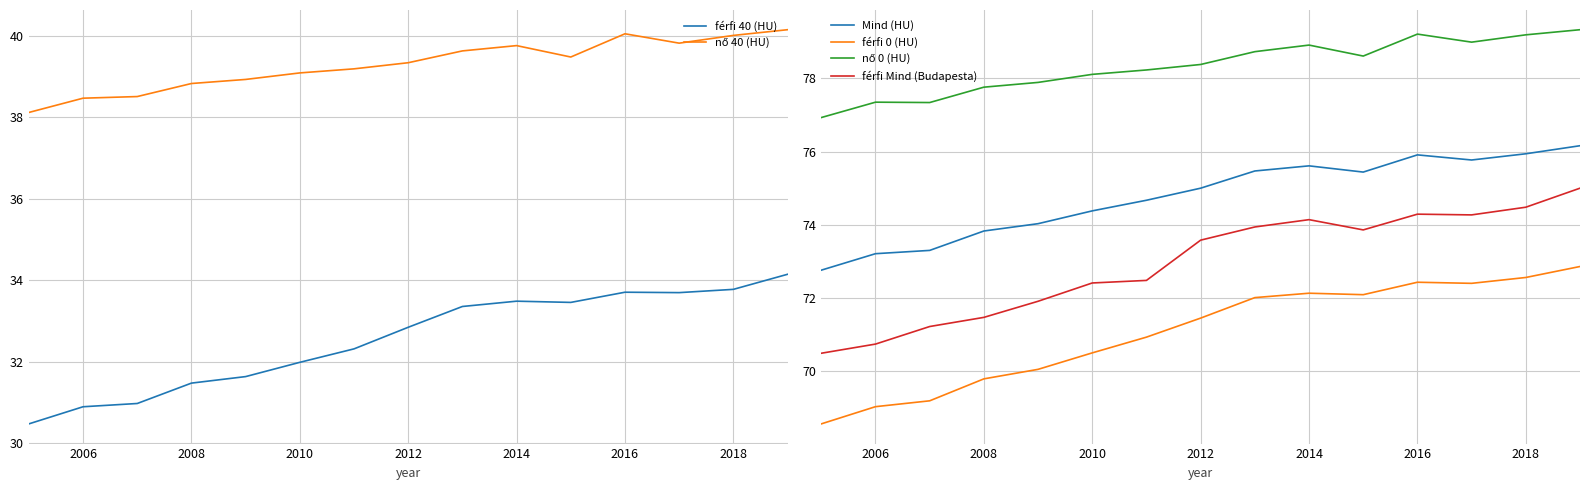

What is the smallest value displayed?

30.5